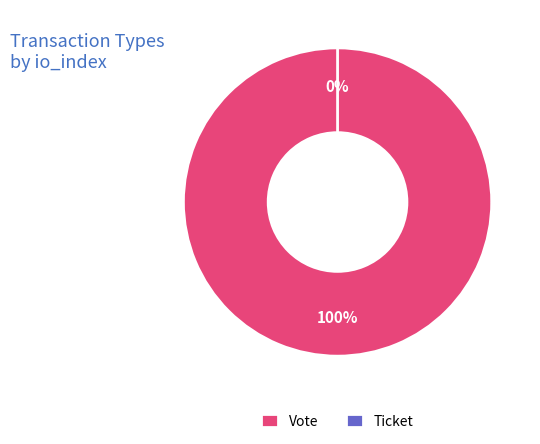

What percentage do Ticket and Vote together represent?

100.0%